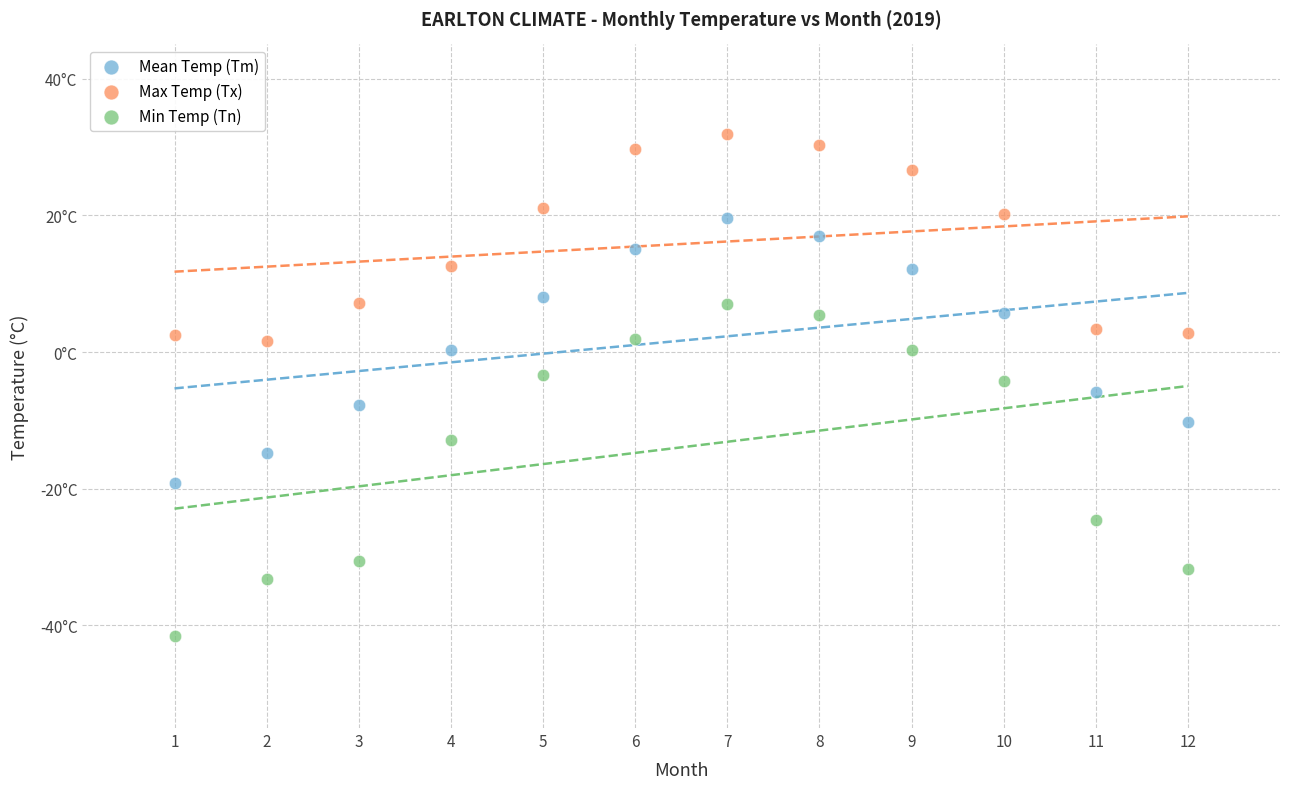

Which series has the largest Y range (max minus min)?

Min Temp (Tn)